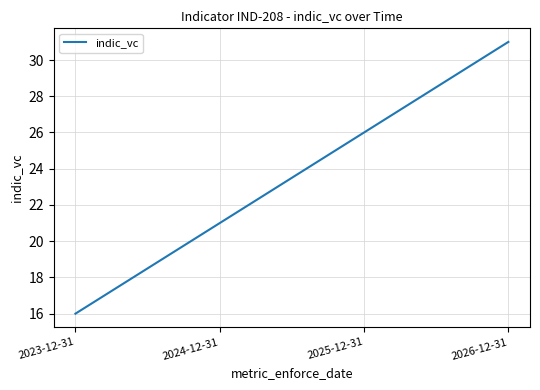

Reading left to right, list all the values displayed in this chart.

16	21	26	31